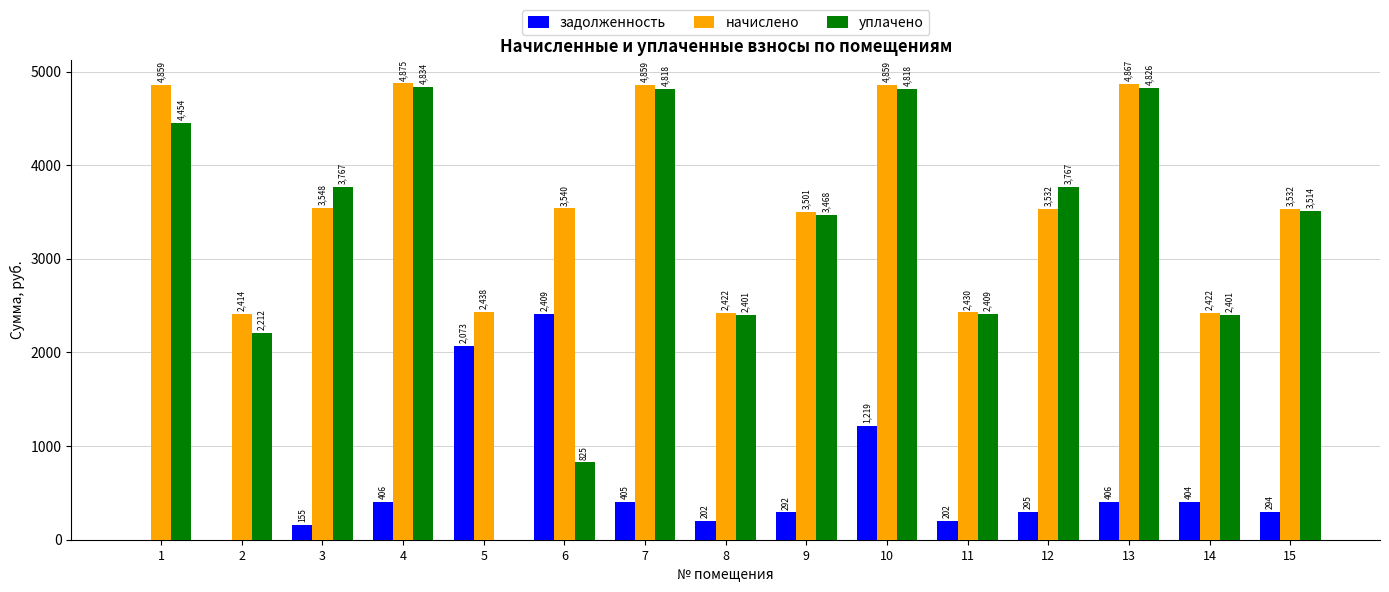

The уплачено series shows 2191.3 at 1. True or false?

False